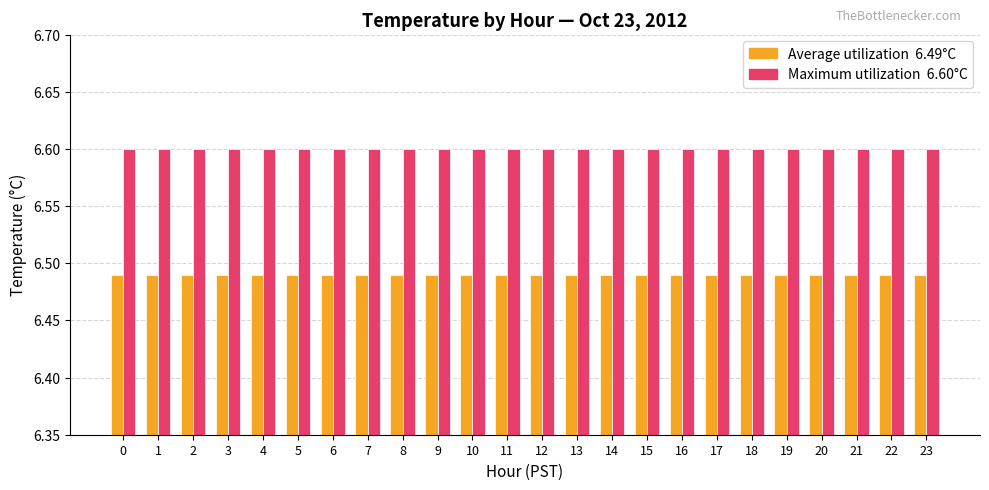

What is the total value across all series at 13?

13.1